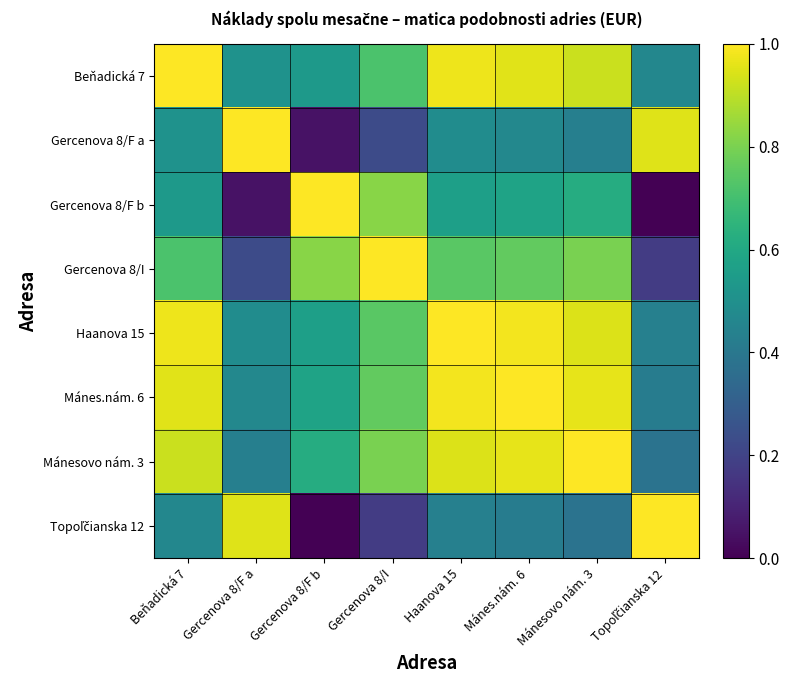

What is the difference between the highest and lowest values at Gercenova 8/I?

0.8